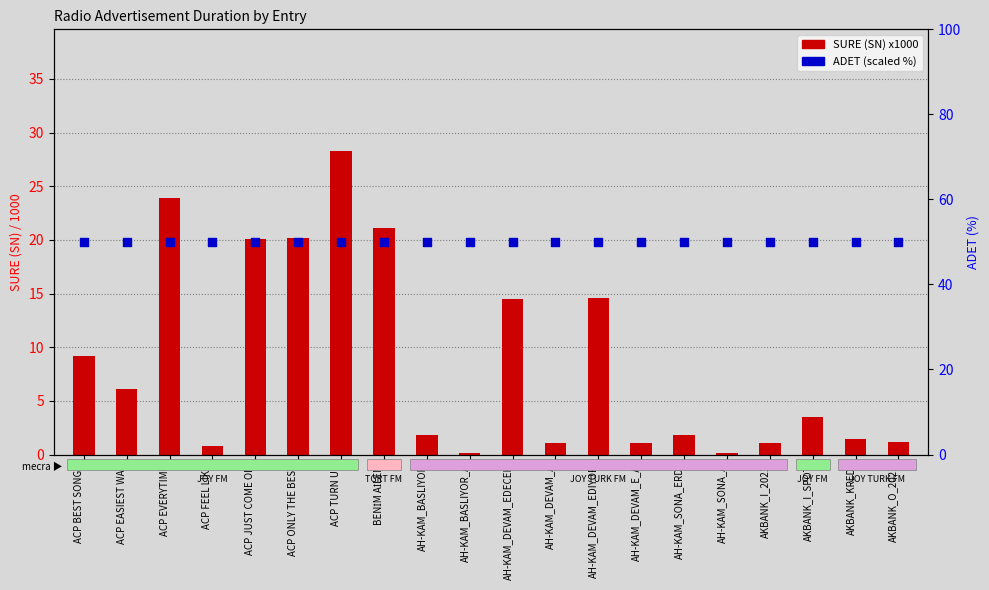

Which series has the largest Y range (max minus min)?

SURE (SN) x1000